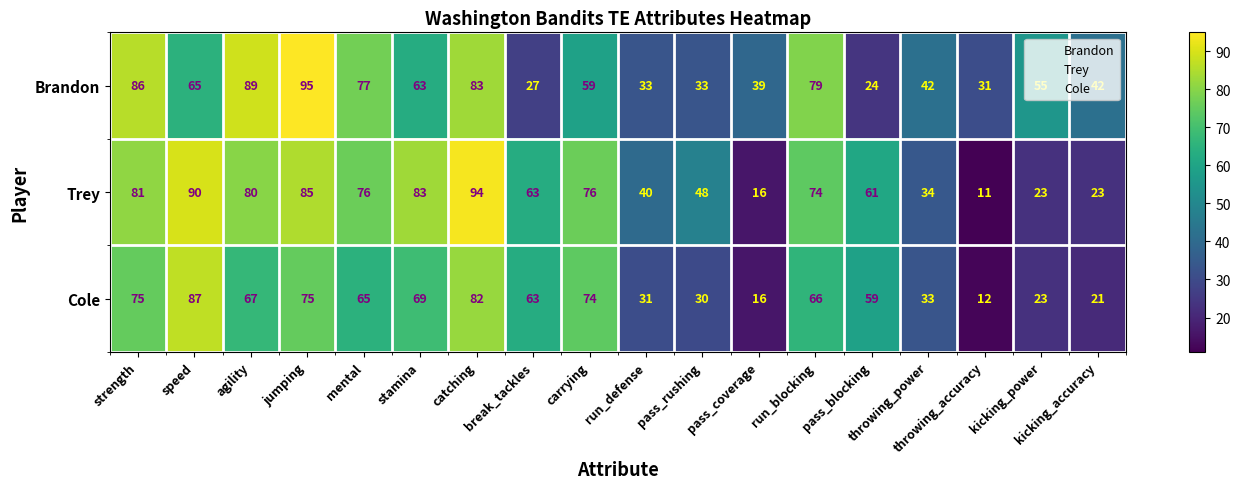

What is the difference between the maximum and minimum values in the Cole series?

75